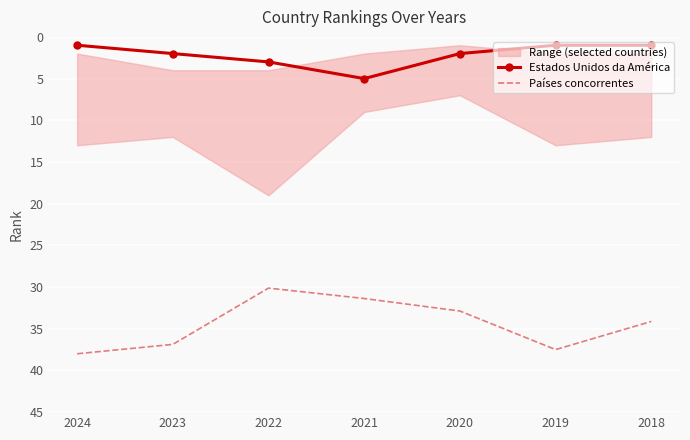

Reading left to right, extract all data points from this chart.

Estados Unidos da América: 1.0	2.0	3.0	5.0	2.0	1.0	1.0
Países concorrentes: 38.0	36.9	30.1	31.4	32.9	37.5	34.1